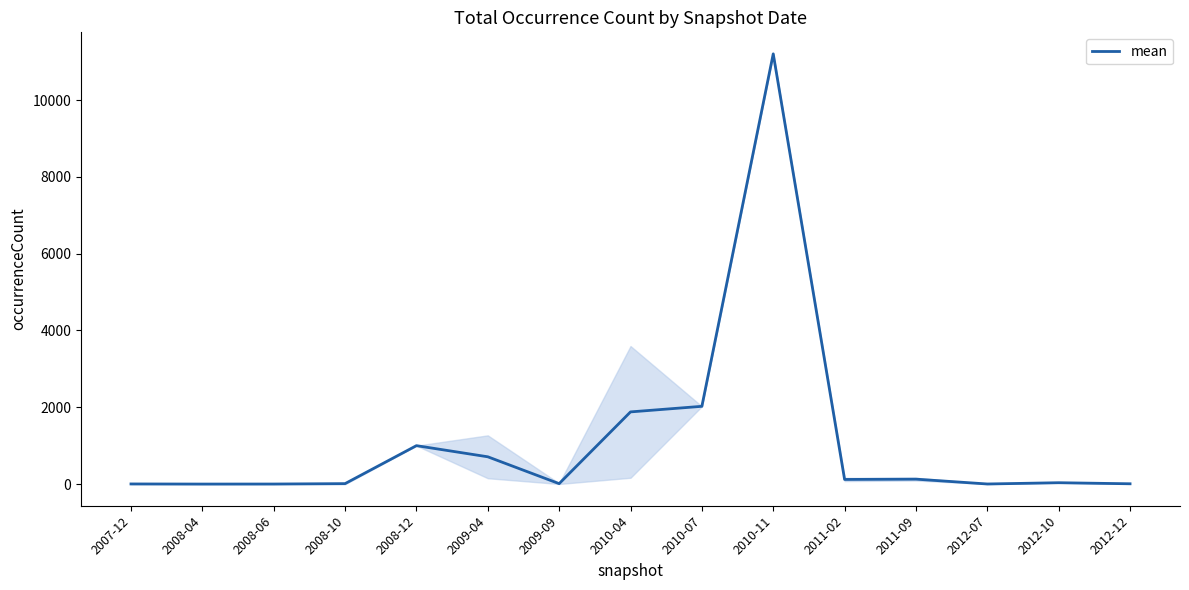

Which category has the highest value across all series?

2010-11